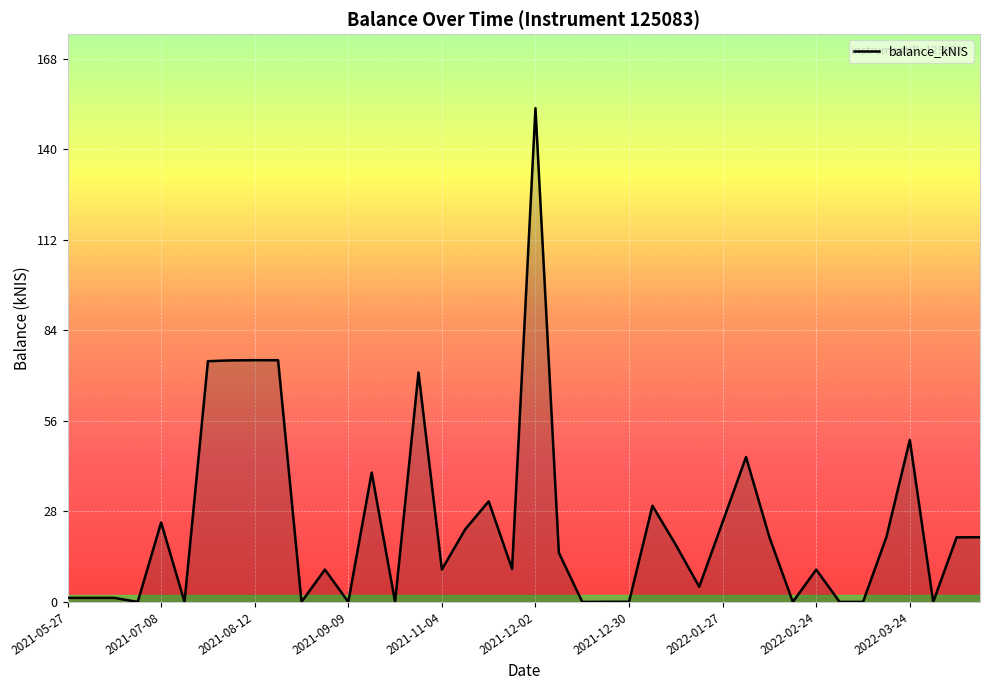

What is the difference between the maximum and minimum values?

152.7